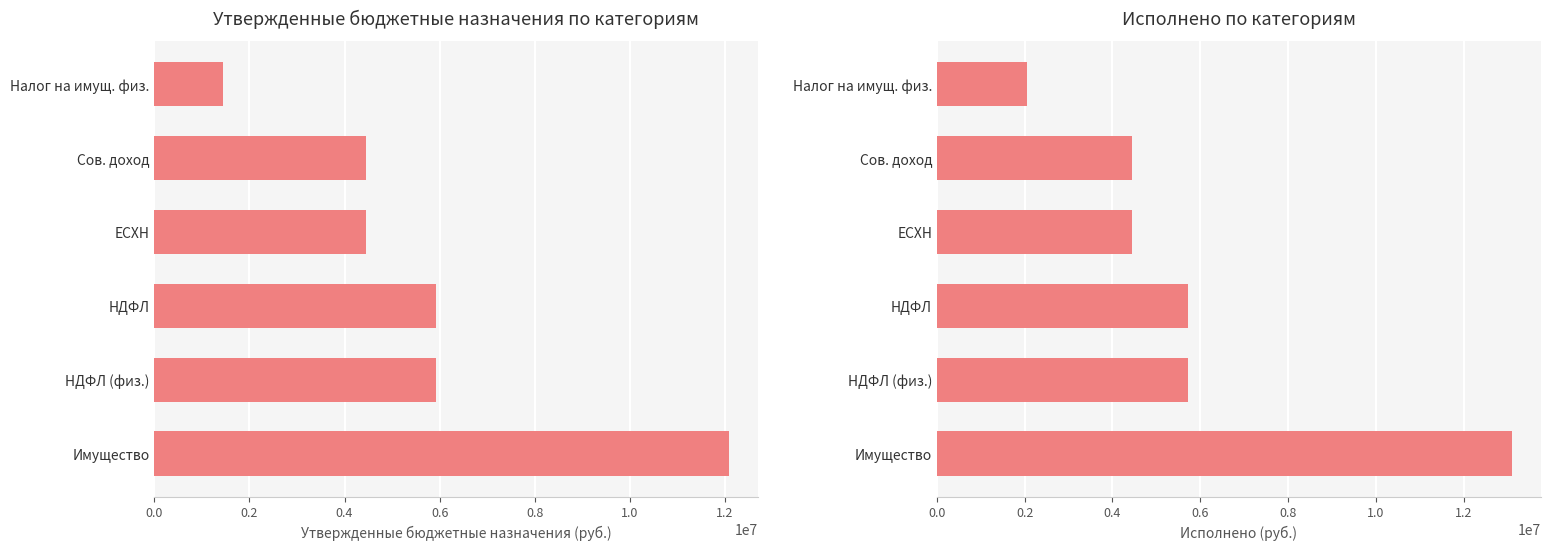

What is the difference between the maximum and minimum values in the Исполнено series?

11038357.9